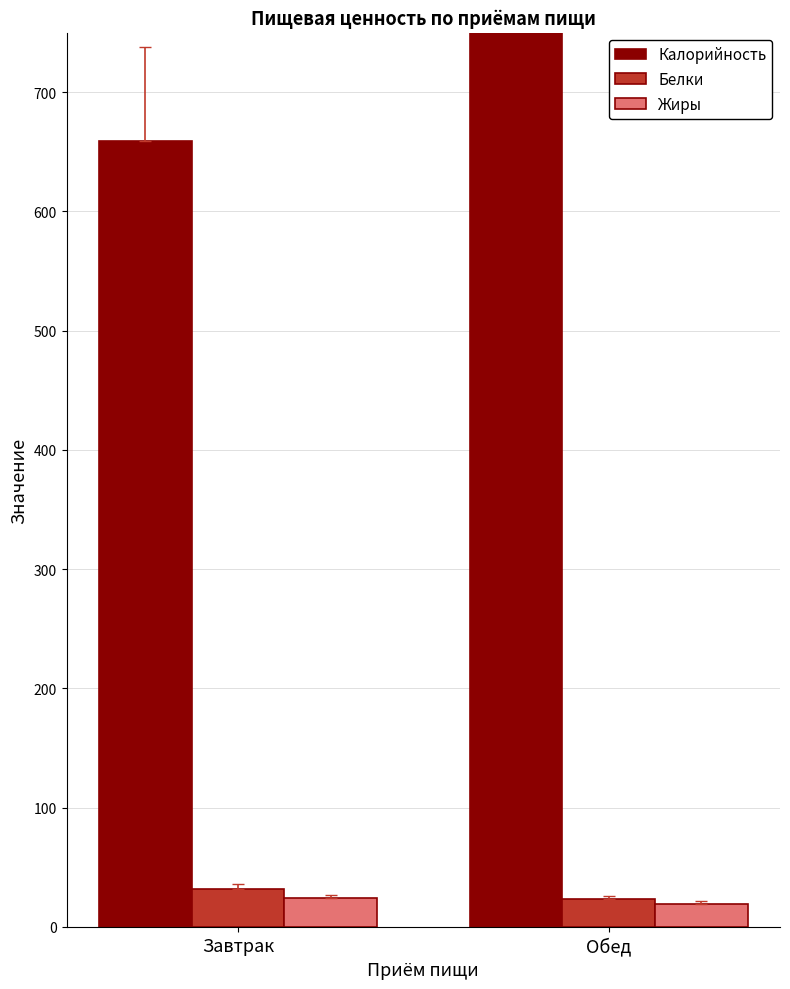

Is it true that Калорийность equals 1050.8 at Обед?

False